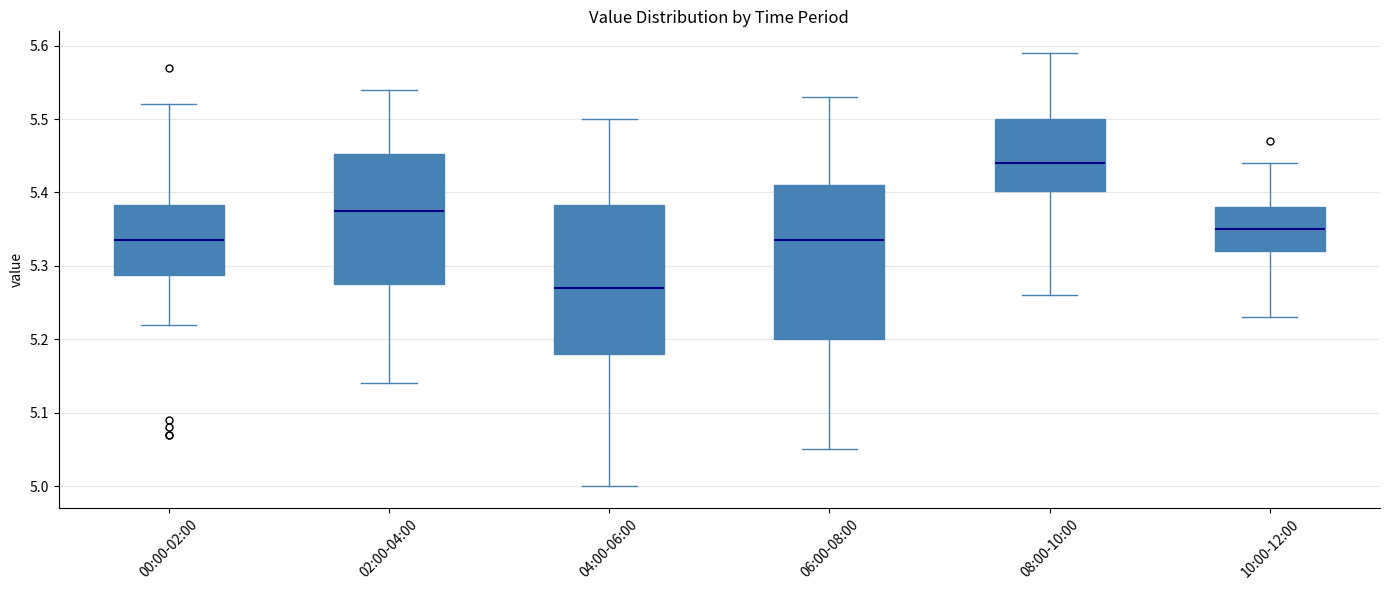

Reading left to right, transcribe this box plot: for each box, give where its median line is, the range the box spans, and where its two whiskers end, as read against the y-axis. The values are not printed on the chart, so give them approximately, as read against the axis.

00:00-02:00: median 5.34, box 5.29 to 5.38, whiskers 5.22 to 5.52
02:00-04:00: median 5.38, box 5.28 to 5.45, whiskers 5.14 to 5.54
04:00-06:00: median 5.27, box 5.18 to 5.38, whiskers 5.00 to 5.50
06:00-08:00: median 5.34, box 5.20 to 5.41, whiskers 5.05 to 5.53
08:00-10:00: median 5.44, box 5.40 to 5.50, whiskers 5.26 to 5.59
10:00-12:00: median 5.35, box 5.32 to 5.38, whiskers 5.23 to 5.44